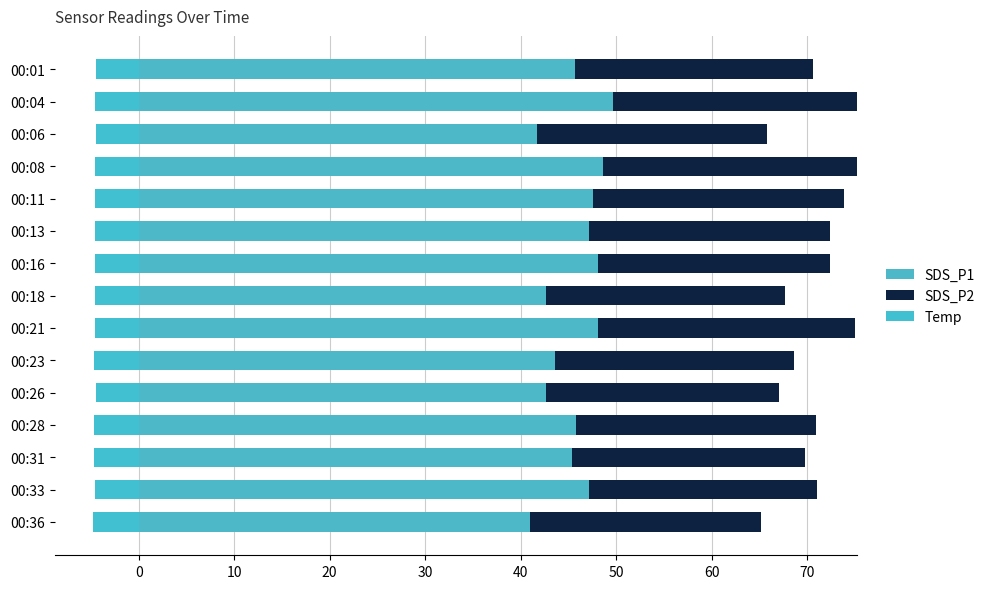

List the series in order of their peak value, lowest first.

Temp, SDS_P2, SDS_P1